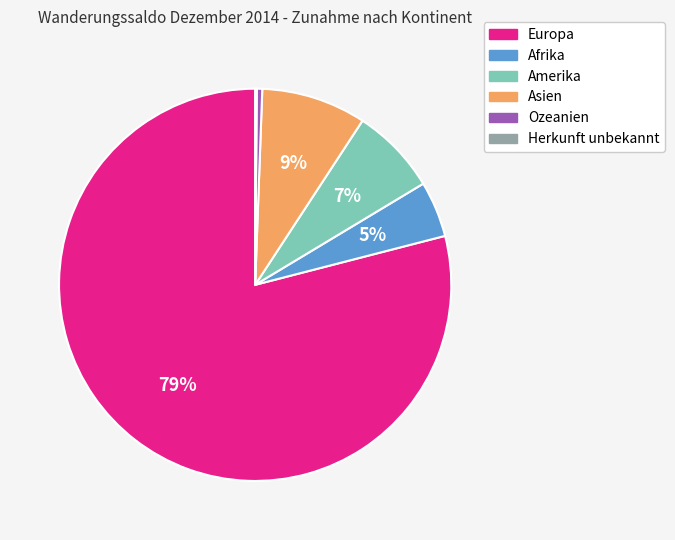

To the nearest percent, what portion does Asien represent?

9%